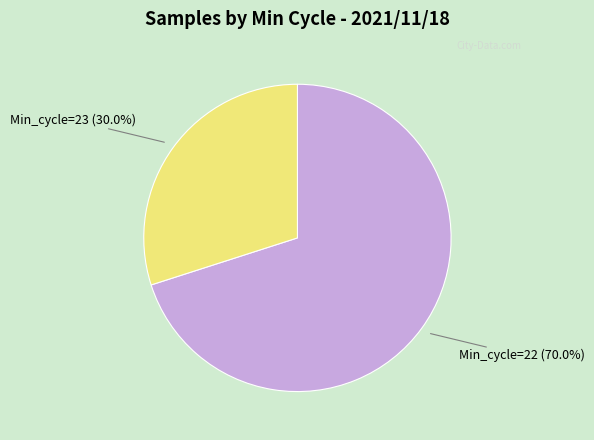

Rank the categories by value from highest to lowest.

Min_cycle=22, Min_cycle=23